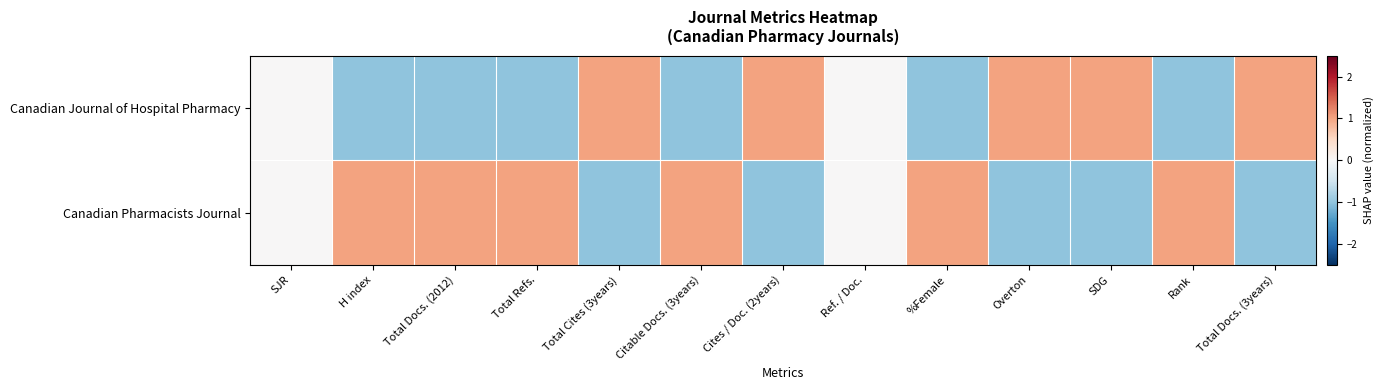

Rank the series by their maximum value, from lowest to highest.

Canadian Journal of Hospital Pharmacy, Canadian Pharmacists Journal